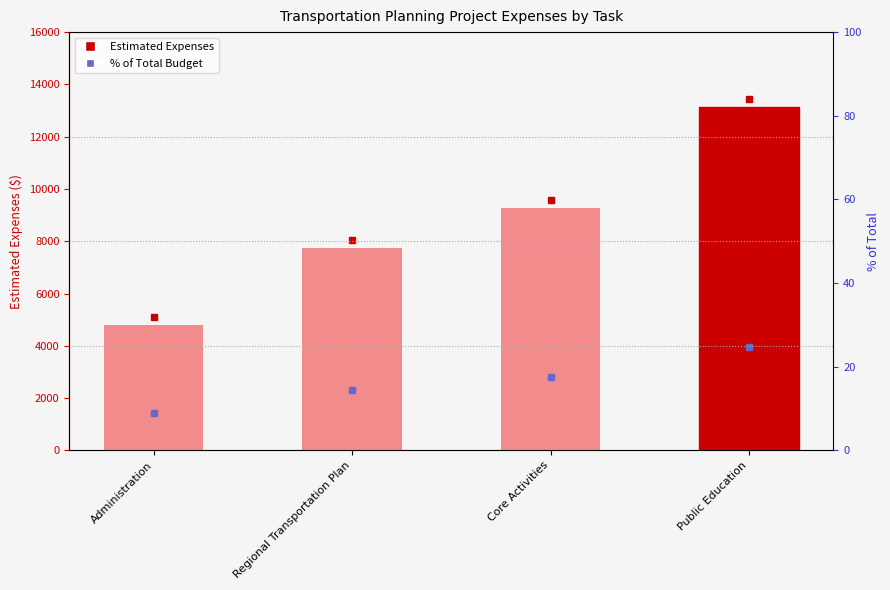

At which category does the chart reach its minimum across all series?

Administration